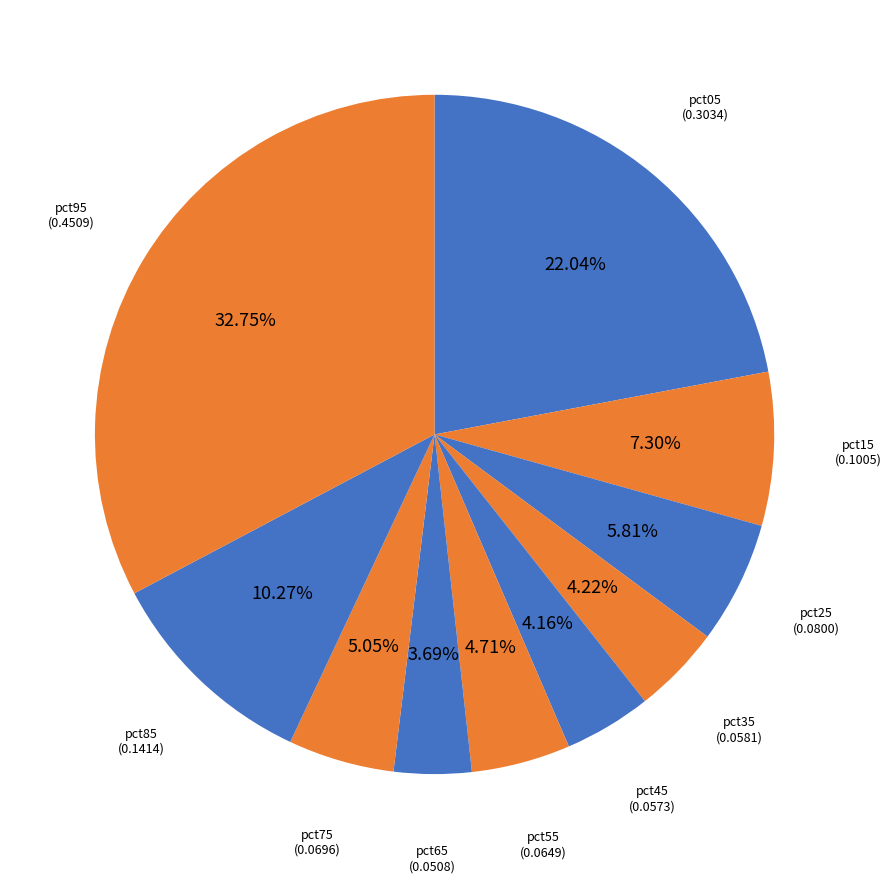

How many slices are in this pie chart?

10